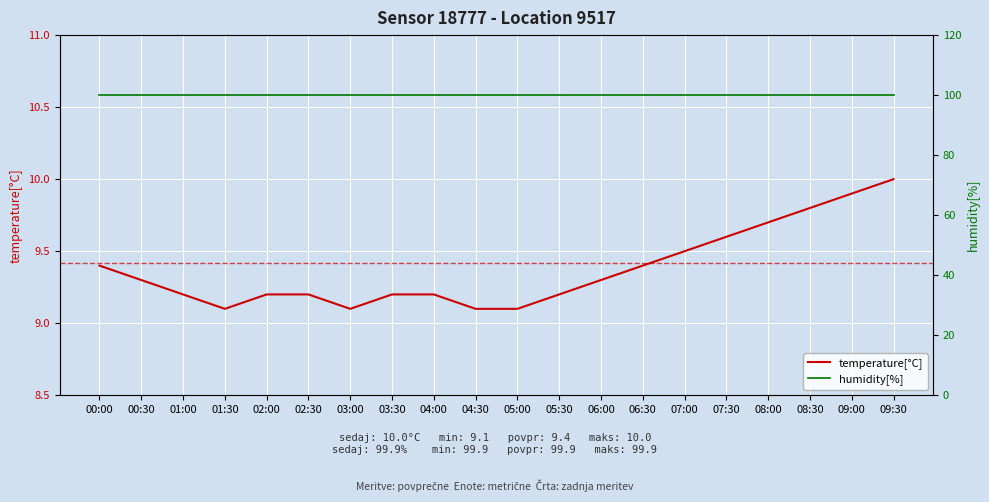

Reading right to left, what are all the values shown in this chart?

temperature[°C]: 10.0	9.9	9.8	9.7	9.6	9.5	9.4	9.3	9.2	9.1	9.1	9.2	9.2	9.1	9.2	9.2	9.1	9.2	9.3	9.4
humidity[%]: 99.9	99.9	99.9	99.9	99.9	99.9	99.9	99.9	99.9	99.9	99.9	99.9	99.9	99.9	99.9	99.9	99.9	99.9	99.9	99.9